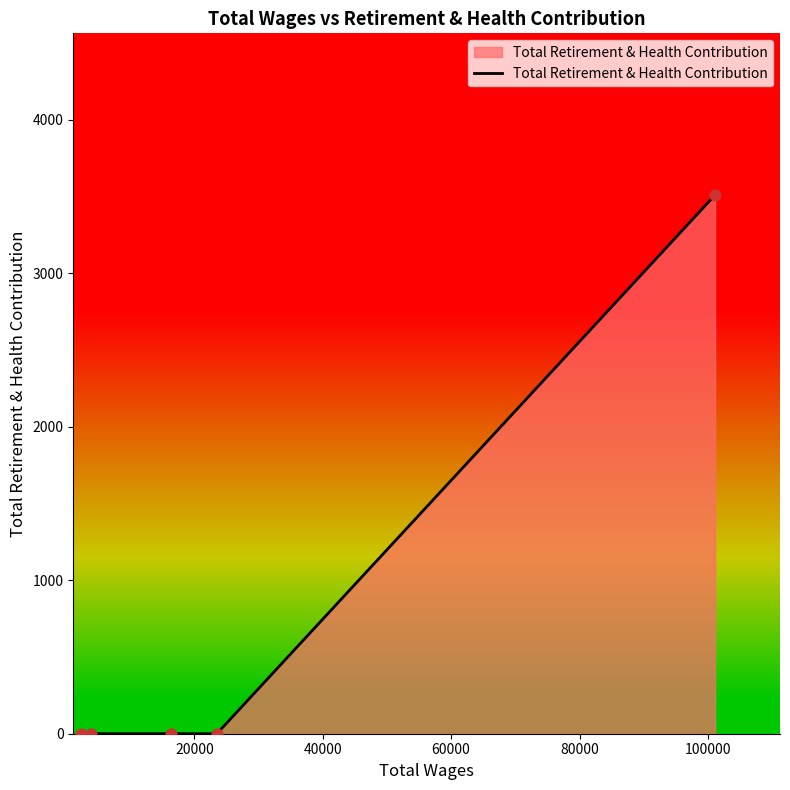

What is the maximum value for Total Retirement & Health Contribution?

3511